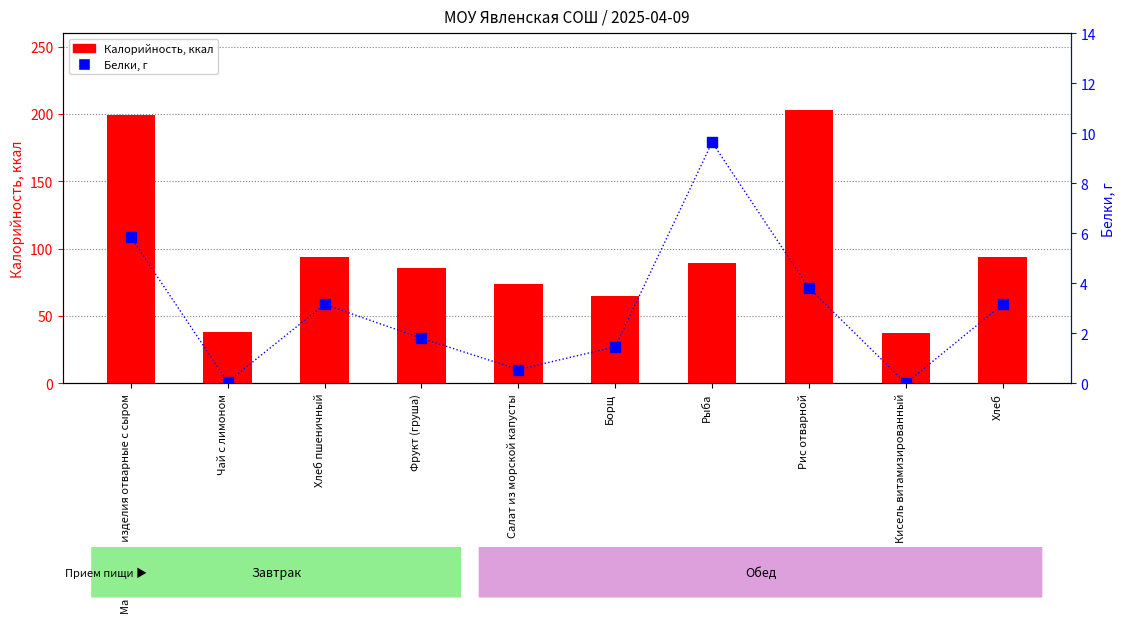

At how many categories does at least one series exceed 128?

2